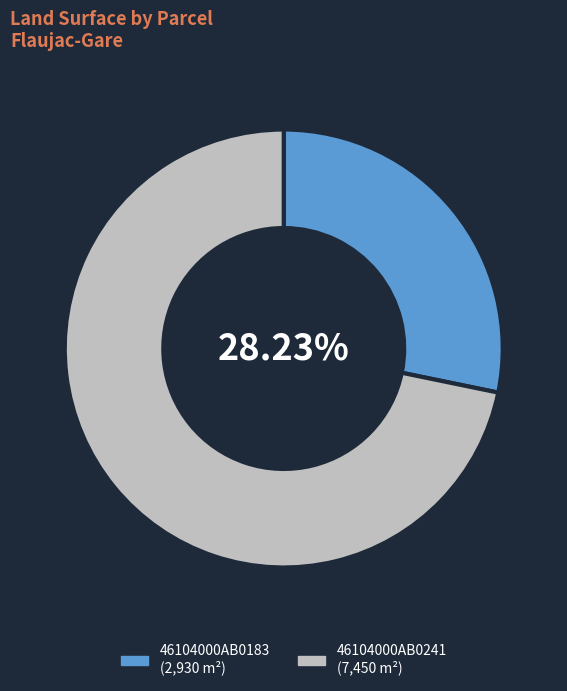

What is the smallest slice in the pie chart?

46104000AB0183